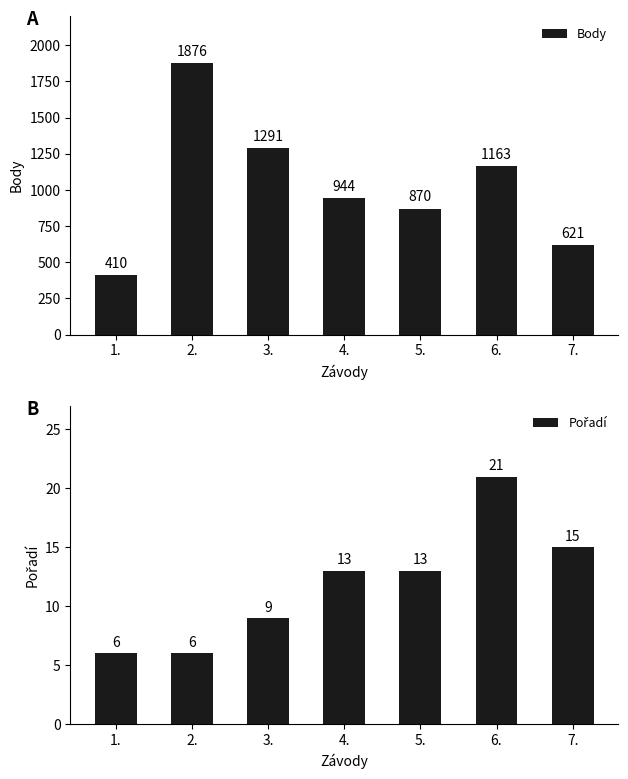

What is the maximum value shown in the chart?

1876